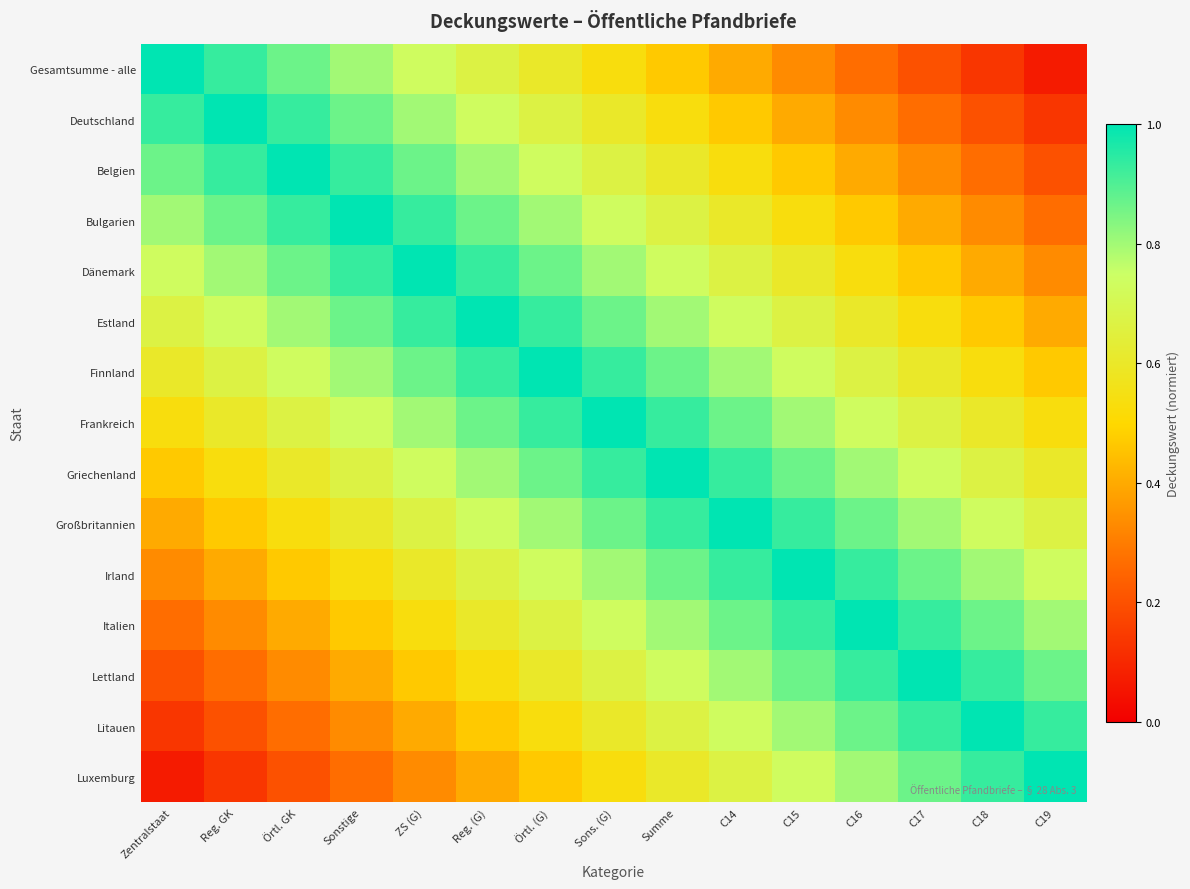

Reading left to right, list all the values displayed in this chart.

Gesamtsumme - alle: Zentralstaat=1.0	Reg. GK=0.9	Örtl. GK=0.9	Sonstige=0.8	ZS (G)=0.7	Reg. (G)=0.7	Örtl. (G)=0.6	Sons. (G)=0.5	Summe=0.5	C14=0.4	C15=0.3	C16=0.3	C17=0.2	C18=0.1	C19=0.1
Deutschland: Zentralstaat=0.9	Reg. GK=1.0	Örtl. GK=0.9	Sonstige=0.9	ZS (G)=0.8	Reg. (G)=0.7	Örtl. (G)=0.7	Sons. (G)=0.6	Summe=0.5	C14=0.5	C15=0.4	C16=0.3	C17=0.3	C18=0.2	C19=0.1
Belgien: Zentralstaat=0.9	Reg. GK=0.9	Örtl. GK=1.0	Sonstige=0.9	ZS (G)=0.9	Reg. (G)=0.8	Örtl. (G)=0.7	Sons. (G)=0.7	Summe=0.6	C14=0.5	C15=0.5	C16=0.4	C17=0.3	C18=0.3	C19=0.2
Bulgarien: Zentralstaat=0.8	Reg. GK=0.9	Örtl. GK=0.9	Sonstige=1.0	ZS (G)=0.9	Reg. (G)=0.9	Örtl. (G)=0.8	Sons. (G)=0.7	Summe=0.7	C14=0.6	C15=0.5	C16=0.5	C17=0.4	C18=0.3	C19=0.3
Dänemark: Zentralstaat=0.7	Reg. GK=0.8	Örtl. GK=0.9	Sonstige=0.9	ZS (G)=1.0	Reg. (G)=0.9	Örtl. (G)=0.9	Sons. (G)=0.8	Summe=0.7	C14=0.7	C15=0.6	C16=0.5	C17=0.5	C18=0.4	C19=0.3
Estland: Zentralstaat=0.7	Reg. GK=0.7	Örtl. GK=0.8	Sonstige=0.9	ZS (G)=0.9	Reg. (G)=1.0	Örtl. (G)=0.9	Sons. (G)=0.9	Summe=0.8	C14=0.7	C15=0.7	C16=0.6	C17=0.5	C18=0.5	C19=0.4
Finnland: Zentralstaat=0.6	Reg. GK=0.7	Örtl. GK=0.7	Sonstige=0.8	ZS (G)=0.9	Reg. (G)=0.9	Örtl. (G)=1.0	Sons. (G)=0.9	Summe=0.9	C14=0.8	C15=0.7	C16=0.7	C17=0.6	C18=0.5	C19=0.5
Frankreich: Zentralstaat=0.5	Reg. GK=0.6	Örtl. GK=0.7	Sonstige=0.7	ZS (G)=0.8	Reg. (G)=0.9	Örtl. (G)=0.9	Sons. (G)=1.0	Summe=0.9	C14=0.9	C15=0.8	C16=0.7	C17=0.7	C18=0.6	C19=0.5
Griechenland: Zentralstaat=0.5	Reg. GK=0.5	Örtl. GK=0.6	Sonstige=0.7	ZS (G)=0.7	Reg. (G)=0.8	Örtl. (G)=0.9	Sons. (G)=0.9	Summe=1.0	C14=0.9	C15=0.9	C16=0.8	C17=0.7	C18=0.7	C19=0.6
Großbritannien: Zentralstaat=0.4	Reg. GK=0.5	Örtl. GK=0.5	Sonstige=0.6	ZS (G)=0.7	Reg. (G)=0.7	Örtl. (G)=0.8	Sons. (G)=0.9	Summe=0.9	C14=1.0	C15=0.9	C16=0.9	C17=0.8	C18=0.7	C19=0.7
Irland: Zentralstaat=0.3	Reg. GK=0.4	Örtl. GK=0.5	Sonstige=0.5	ZS (G)=0.6	Reg. (G)=0.7	Örtl. (G)=0.7	Sons. (G)=0.8	Summe=0.9	C14=0.9	C15=1.0	C16=0.9	C17=0.9	C18=0.8	C19=0.7
Italien: Zentralstaat=0.3	Reg. GK=0.3	Örtl. GK=0.4	Sonstige=0.5	ZS (G)=0.5	Reg. (G)=0.6	Örtl. (G)=0.7	Sons. (G)=0.7	Summe=0.8	C14=0.9	C15=0.9	C16=1.0	C17=0.9	C18=0.9	C19=0.8
Lettland: Zentralstaat=0.2	Reg. GK=0.3	Örtl. GK=0.3	Sonstige=0.4	ZS (G)=0.5	Reg. (G)=0.5	Örtl. (G)=0.6	Sons. (G)=0.7	Summe=0.7	C14=0.8	C15=0.9	C16=0.9	C17=1.0	C18=0.9	C19=0.9
Litauen: Zentralstaat=0.1	Reg. GK=0.2	Örtl. GK=0.3	Sonstige=0.3	ZS (G)=0.4	Reg. (G)=0.5	Örtl. (G)=0.5	Sons. (G)=0.6	Summe=0.7	C14=0.7	C15=0.8	C16=0.9	C17=0.9	C18=1.0	C19=0.9
Luxemburg: Zentralstaat=0.1	Reg. GK=0.1	Örtl. GK=0.2	Sonstige=0.3	ZS (G)=0.3	Reg. (G)=0.4	Örtl. (G)=0.5	Sons. (G)=0.5	Summe=0.6	C14=0.7	C15=0.7	C16=0.8	C17=0.9	C18=0.9	C19=1.0